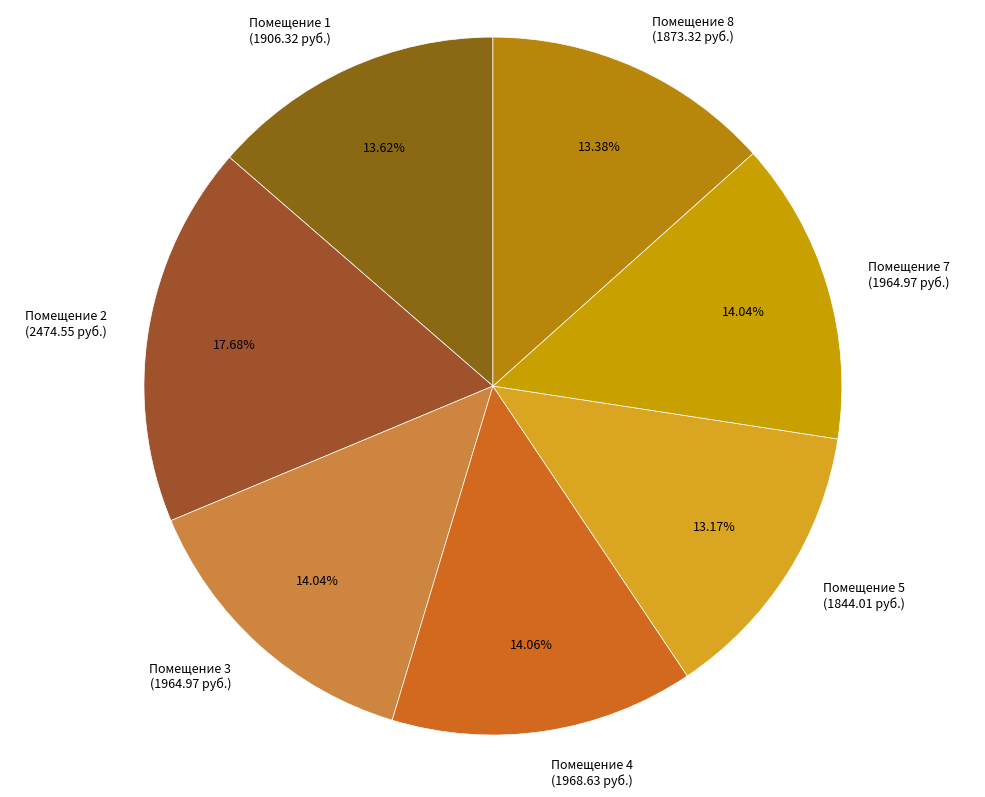

Does any single category account for the majority?

No